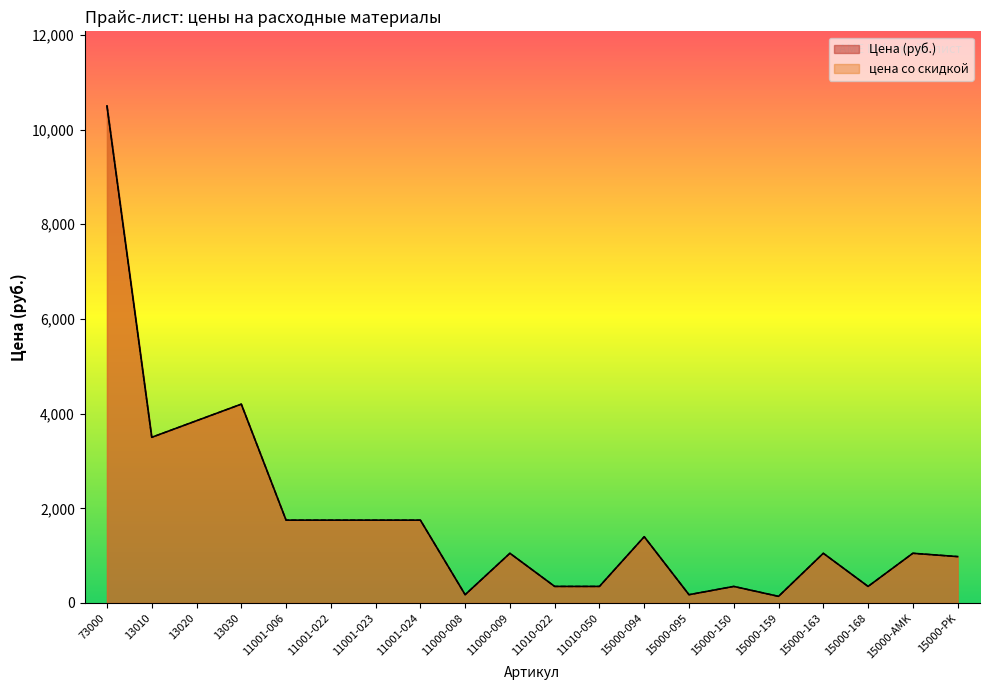

What is the maximum value for цена со скидкой?

10500